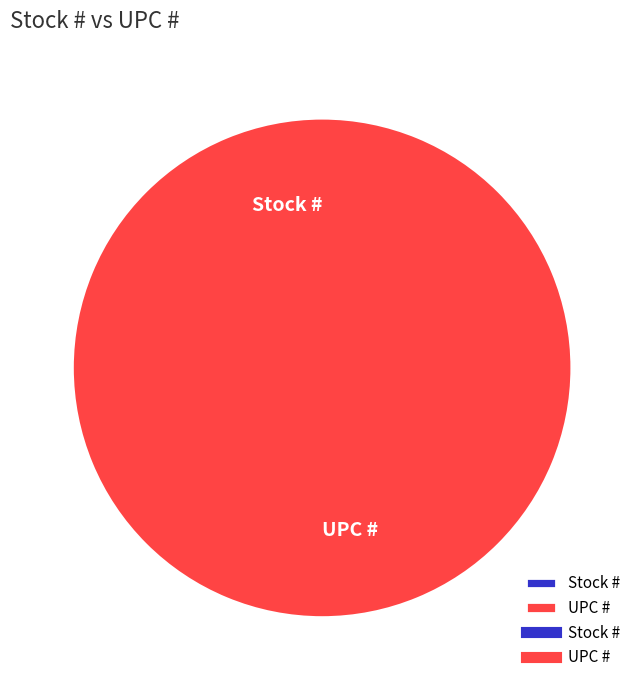

Rank the categories by value from highest to lowest.

UPC #, Stock #